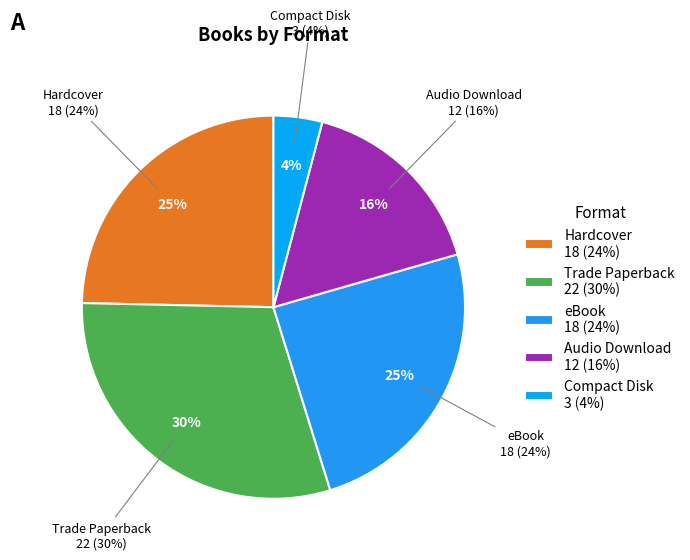

To the nearest percent, what is the average slice percentage?

20%